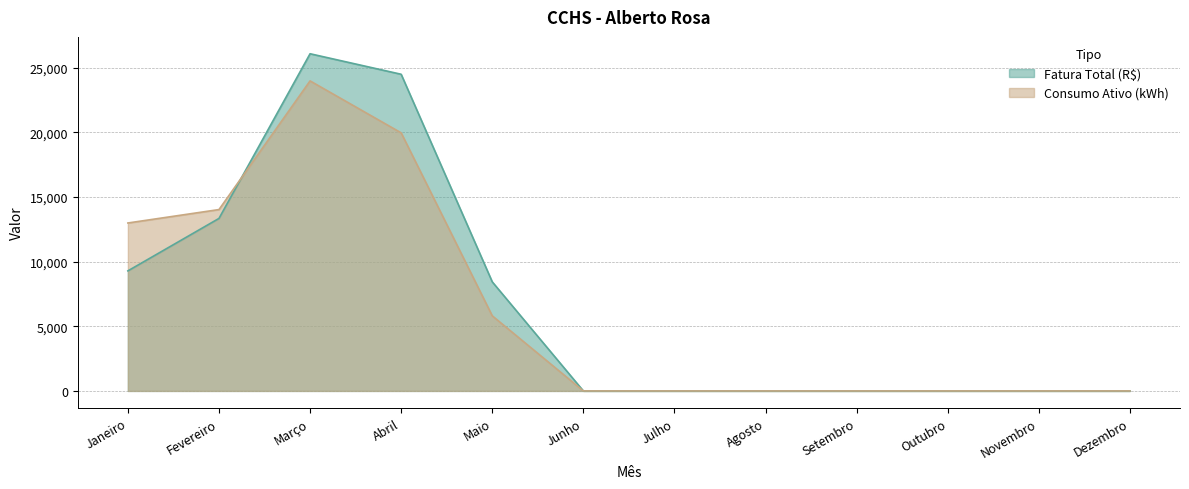

What is the total value across all series at Abril?

44426.8